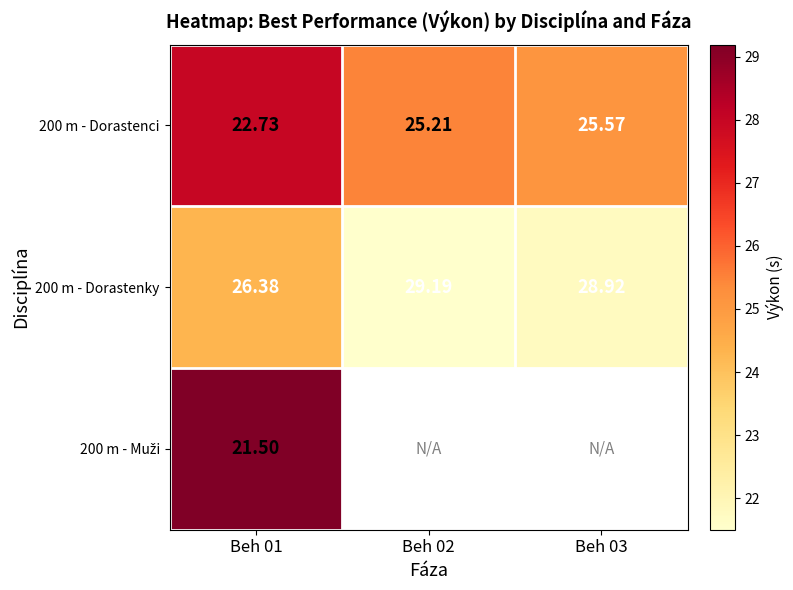

Is the value of 200 m - Dorastenci at Beh 03 greater than the value of 200 m - Dorastenky at Beh 01?

No